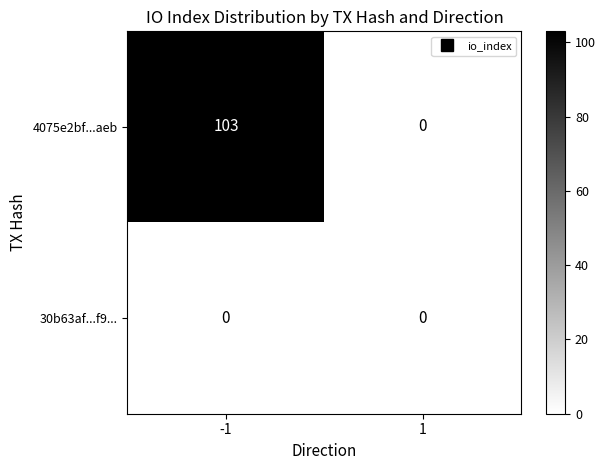

True or false: 4075e2bf...aeb has a value of 103 at -1.

True